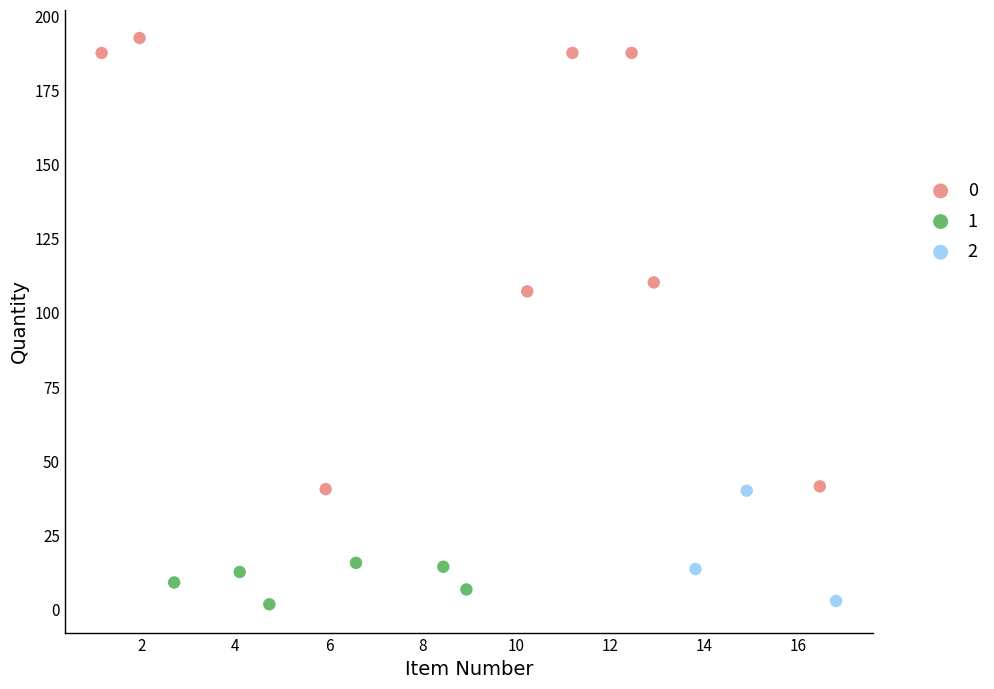

What are all the series names shown in the legend?

0, 1, 2